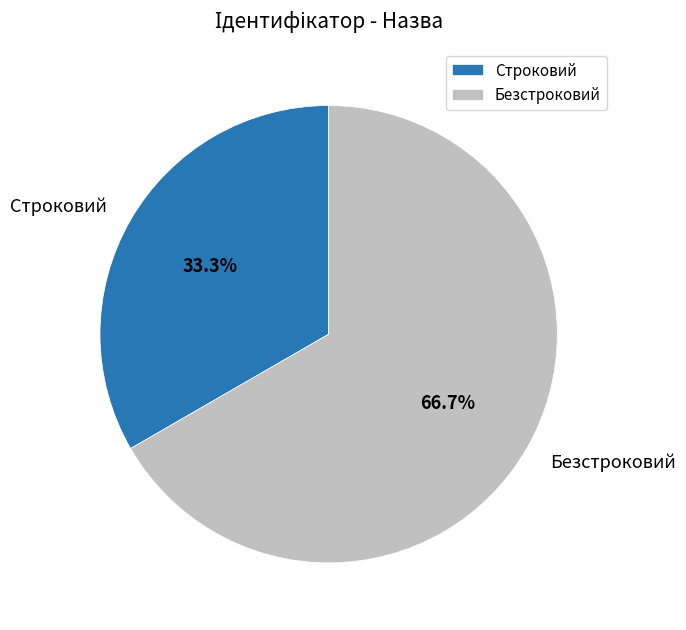

True or false: Безстроковий accounts for 52% of the total.

False